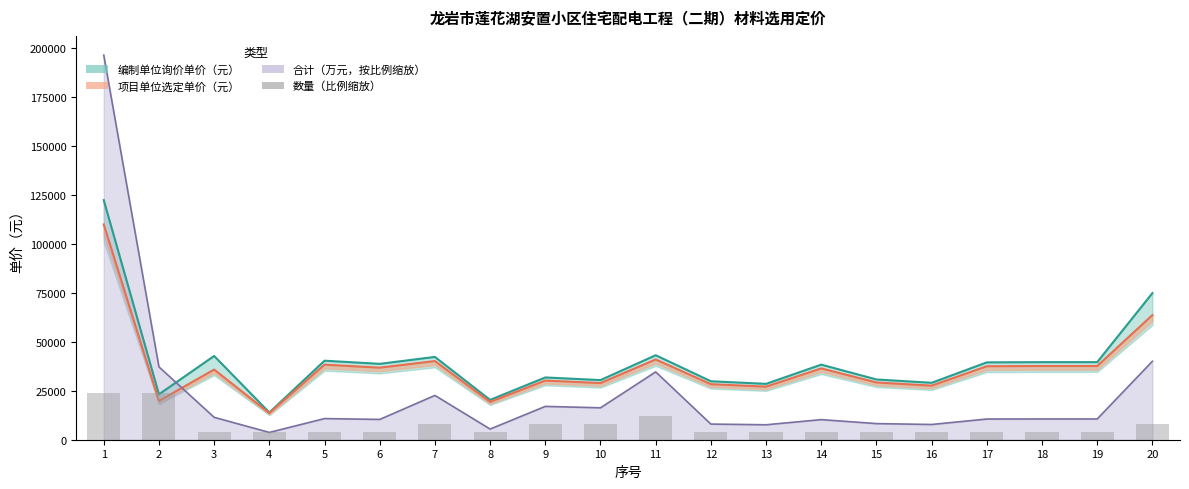

At which label does 项目单位选定单价（元） first exceed 36443?

1